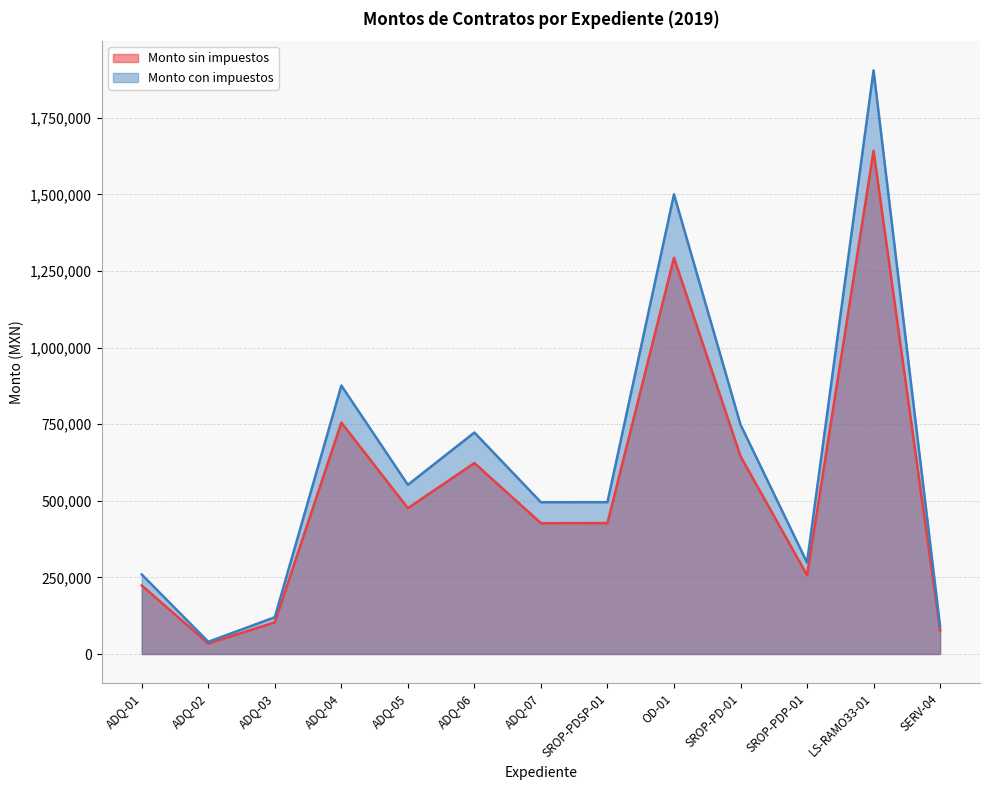

Where does the Monto con impuestos series first go above 495569?

ADQ-04